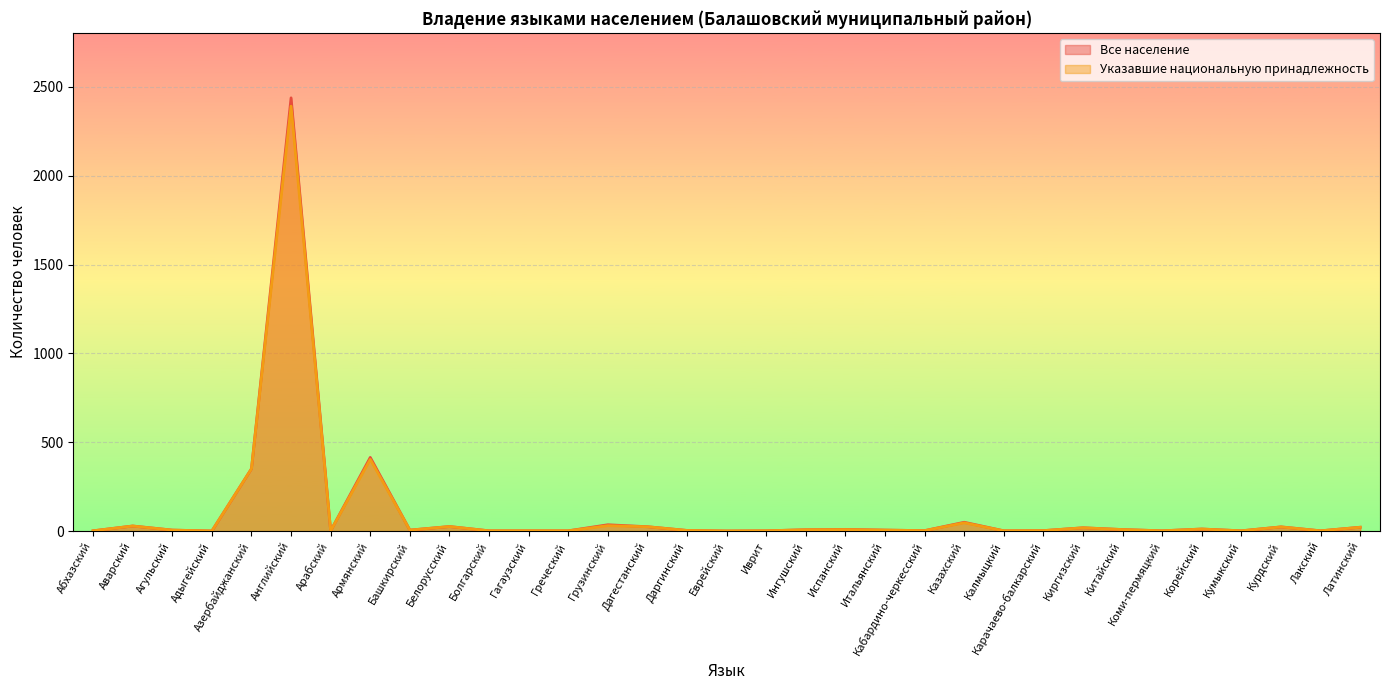

At which label is Указавшие национальную принадлежность closest to 1196?

Армянский